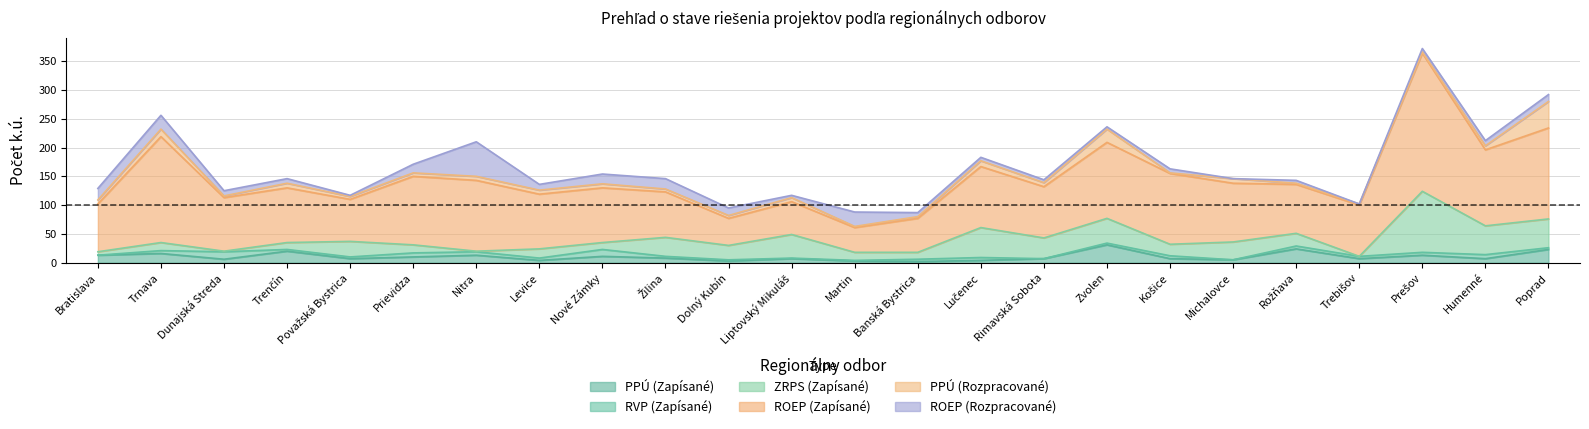

What position from the left is Nové Zámky?

9